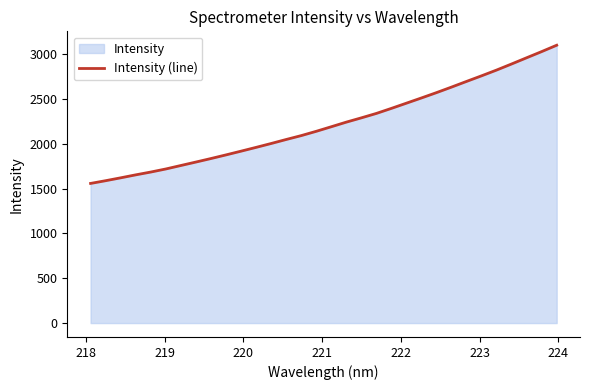

What is the difference between the maximum and minimum values?

1542.2